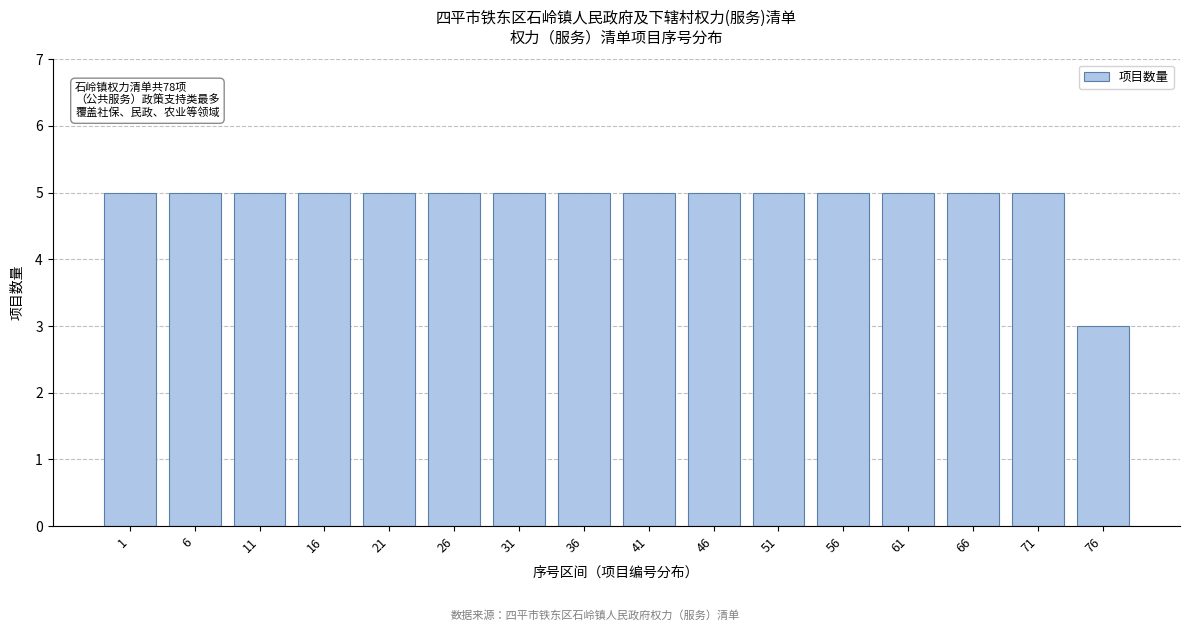

Reading left to right, transcribe all the data shown in this chart.

1=5	6=5	11=5	16=5	21=5	26=5	31=5	36=5	41=5	46=5	51=5	56=5	61=5	66=5	71=5	76=3